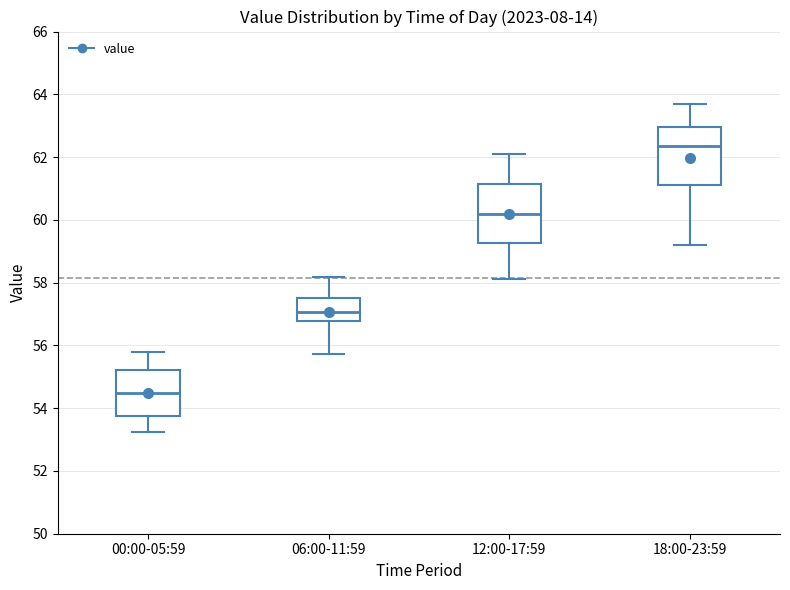

Reading left to right, transcribe this box plot: for each box, give where its median line is, the range the box spans, and where its two whiskers end, as read against the y-axis. The values are not printed on the chart, so give them approximately, as read against the axis.

00:00-05:59: median 54.4, box 53.8 to 55.2, whiskers 53.2 to 55.8
06:00-11:59: median 57.0, box 56.8 to 57.6, whiskers 55.8 to 58.2
12:00-17:59: median 60.2, box 59.2 to 61.2, whiskers 58.2 to 62.2
18:00-23:59: median 62.4, box 61.2 to 63.0, whiskers 59.2 to 63.8